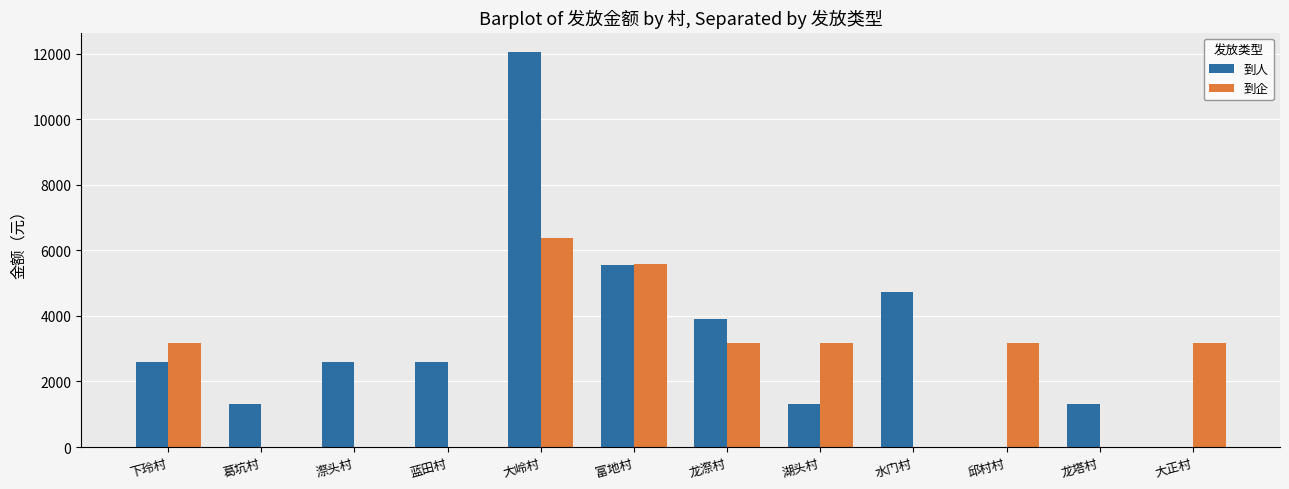

Is the value of 到人 at 葛坑村 greater than the value of 到企 at 蓝田村?

Yes